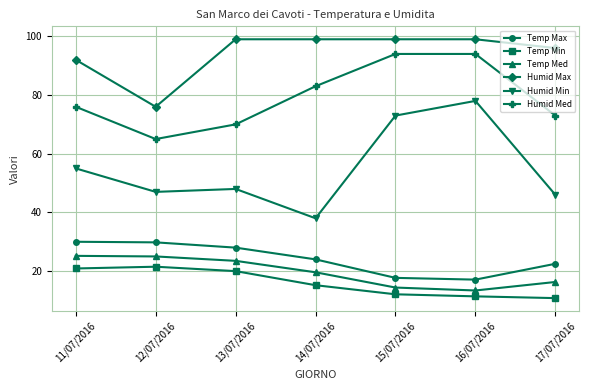

The Humid Min series shows 49.5 at 15/07/2016. True or false?

False